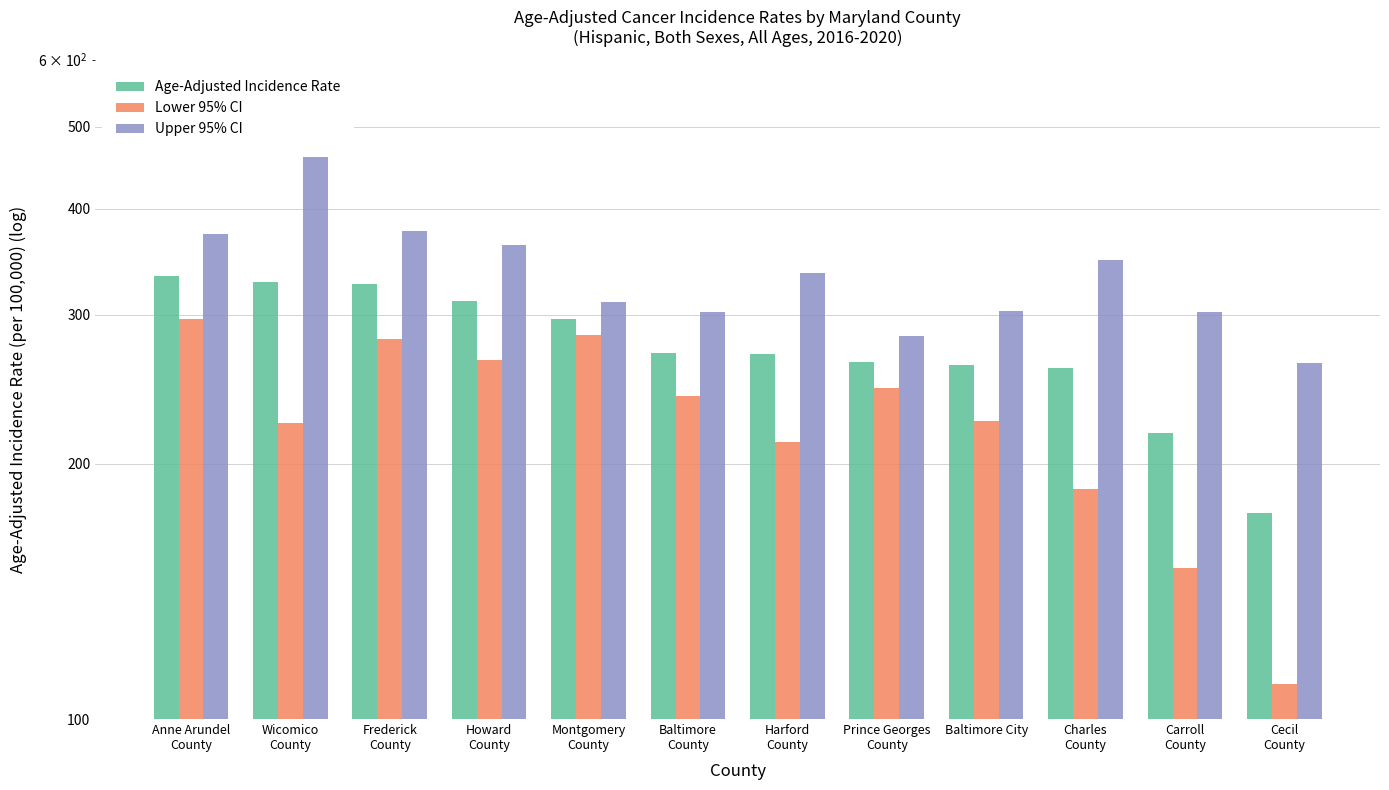

How many bars are there in total?

36